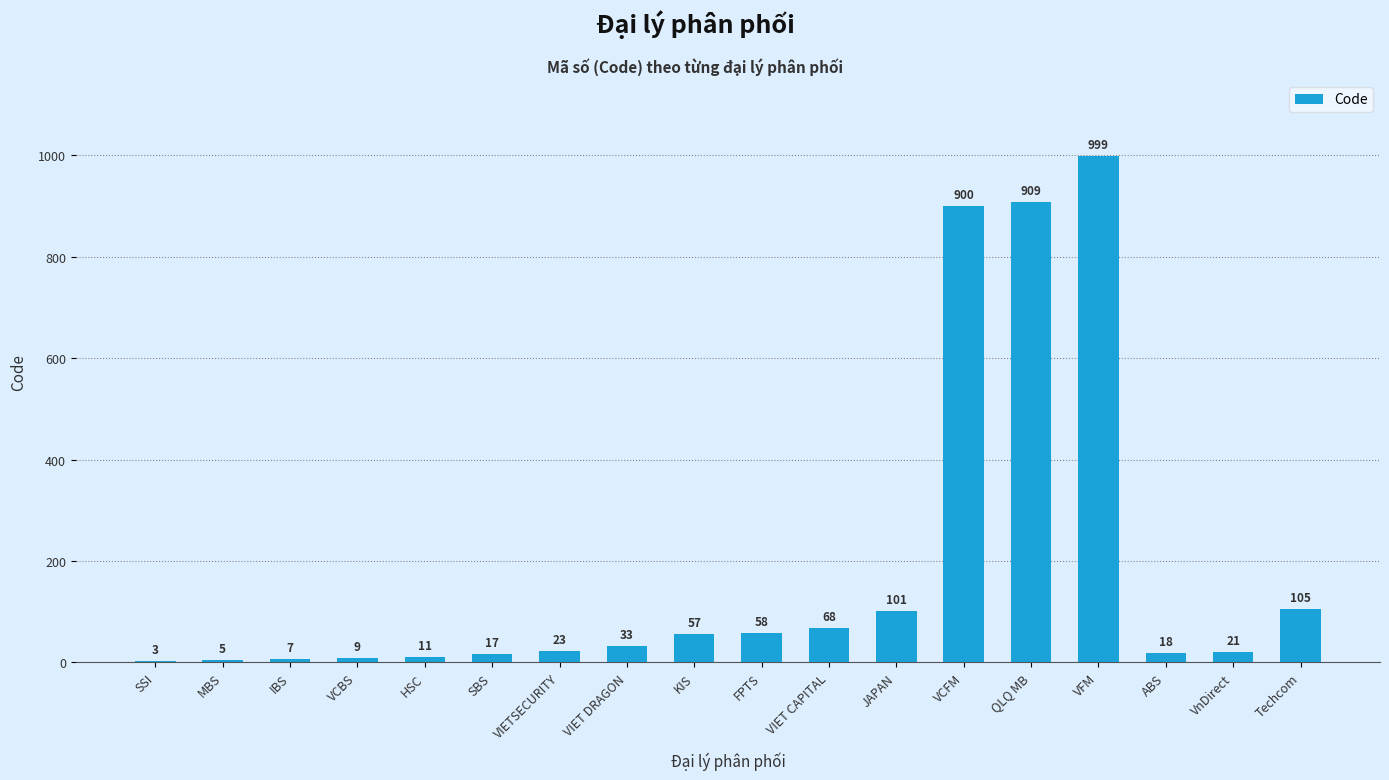

Where is the data nearest to the value 501?

Techcom